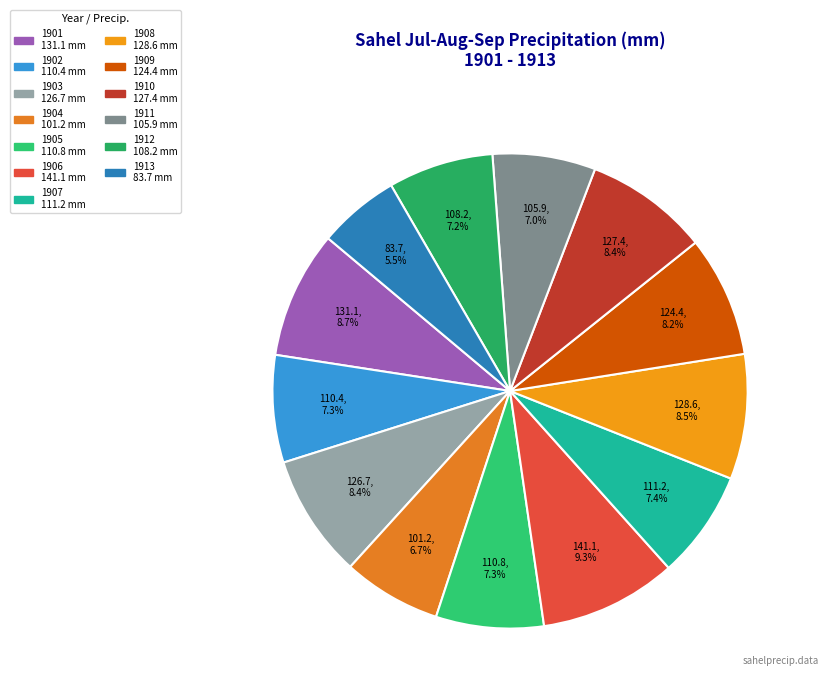

Which category has the smallest portion of the pie?

1913